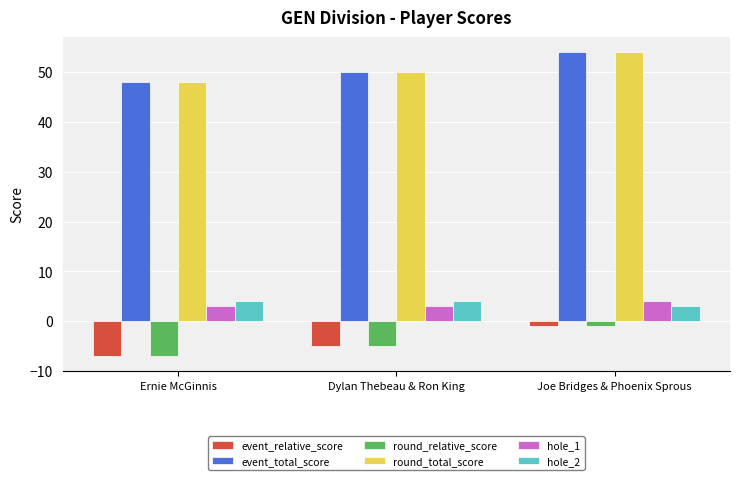

Which category has the lowest value across all series?

Ernie McGinnis